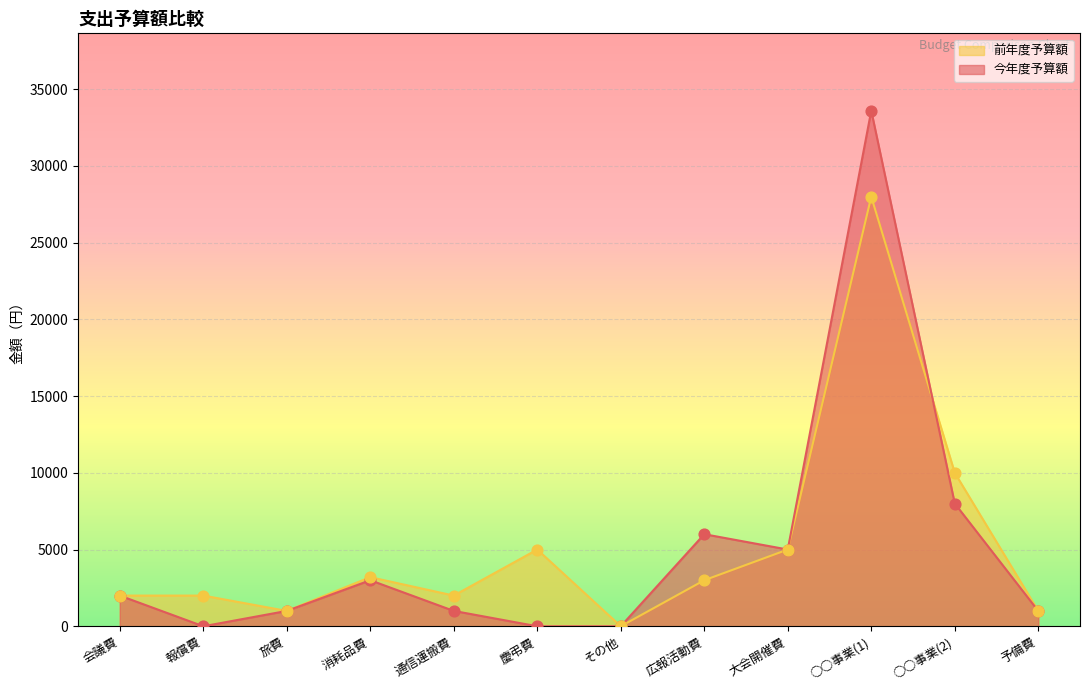

Which series has the largest total across all categories?

前年度予算額